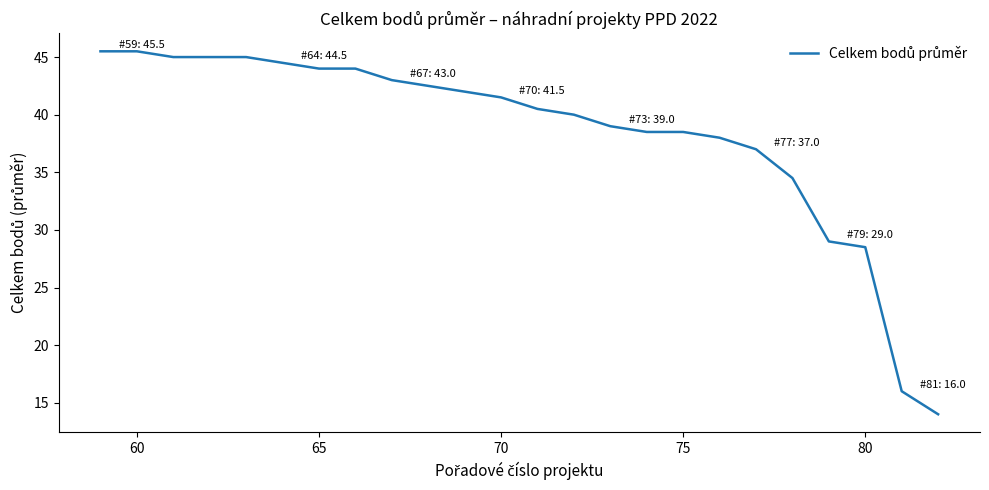

What is the difference between the second highest and minimum values?

31.5